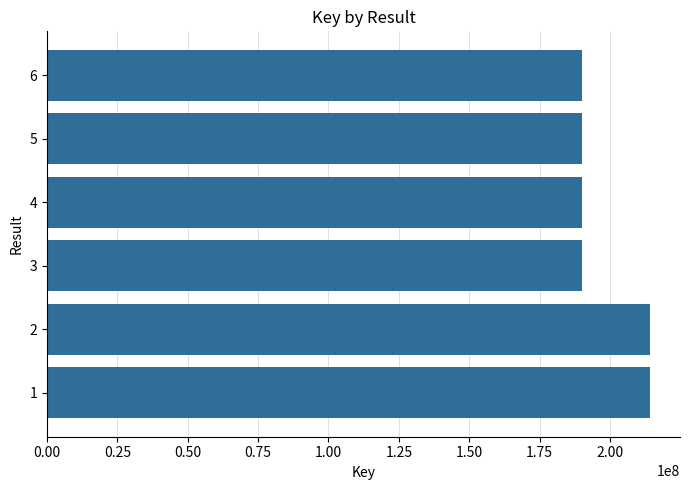

What is the maximum value shown in the chart?

214194597